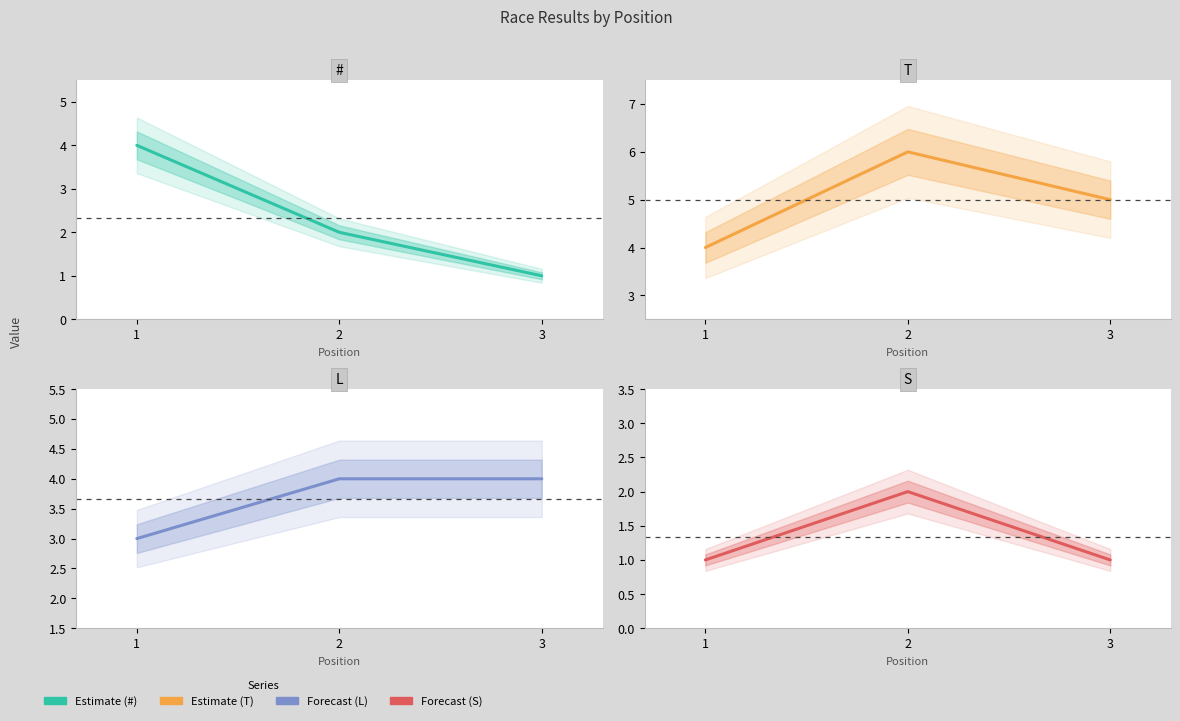

Does the chart have visible grid lines?

No